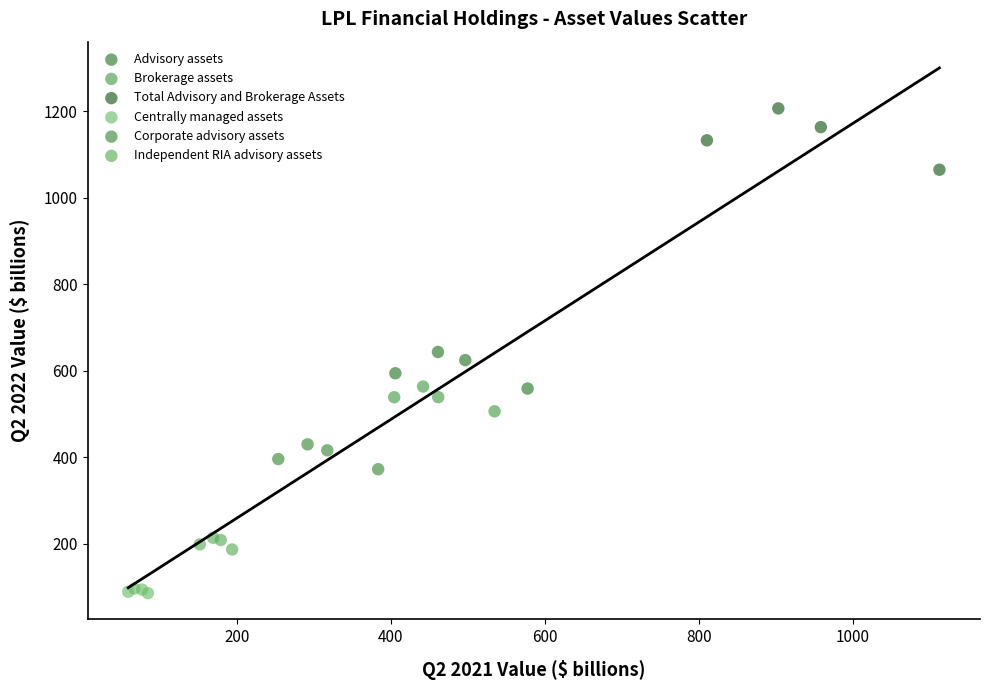

Which series reaches the minimum Y coordinate?

Centrally managed assets